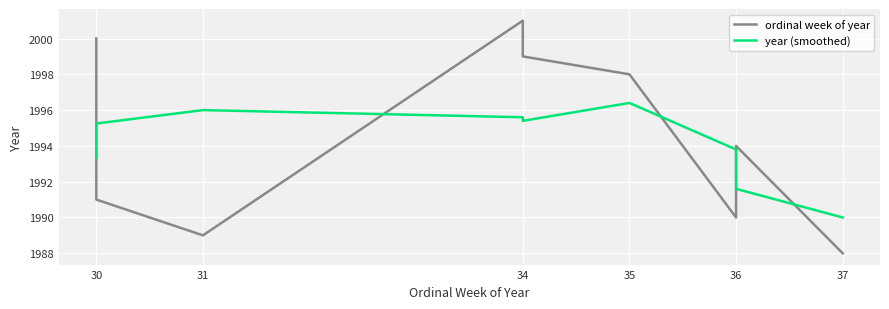

Between 34 and 35, which series saw the biggest shift?

ordinal week of year